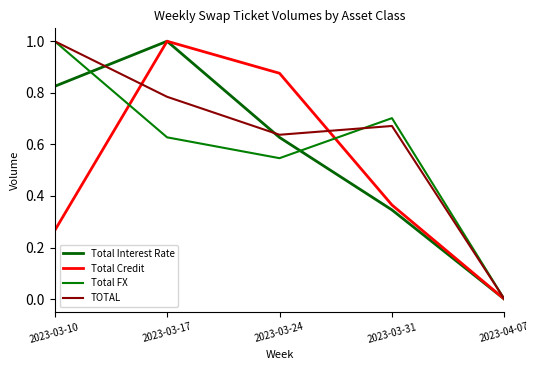

At 2023-03-31, list the series in order from largest to smallest.

Total FX, TOTAL, Total Credit, Total Interest Rate